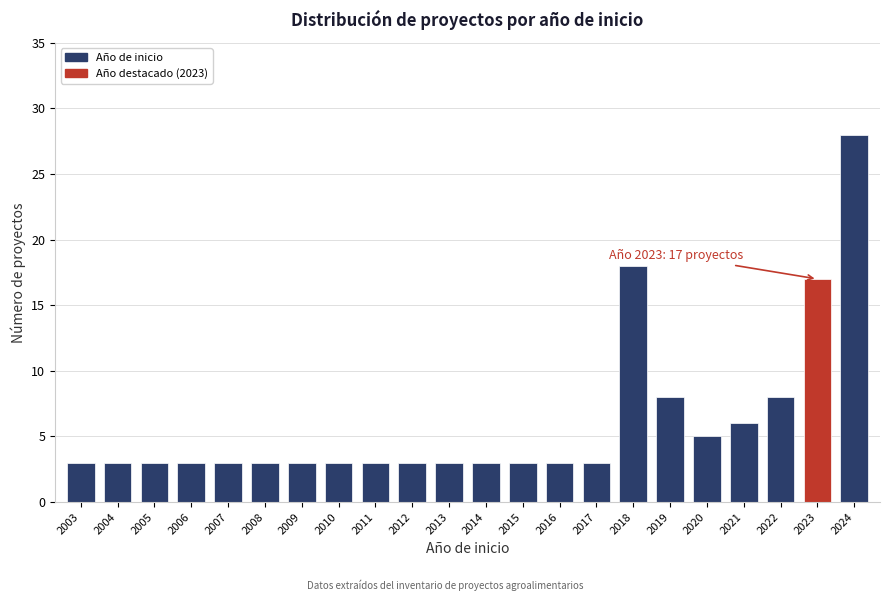

Reading right to left, what are all the values shown in this chart?

2024=28	2023=17	2022=8	2021=6	2020=5	2019=8	2018=18	2017=3	2016=3	2015=3	2014=3	2013=3	2012=3	2011=3	2010=3	2009=3	2008=3	2007=3	2006=3	2005=3	2004=3	2003=3